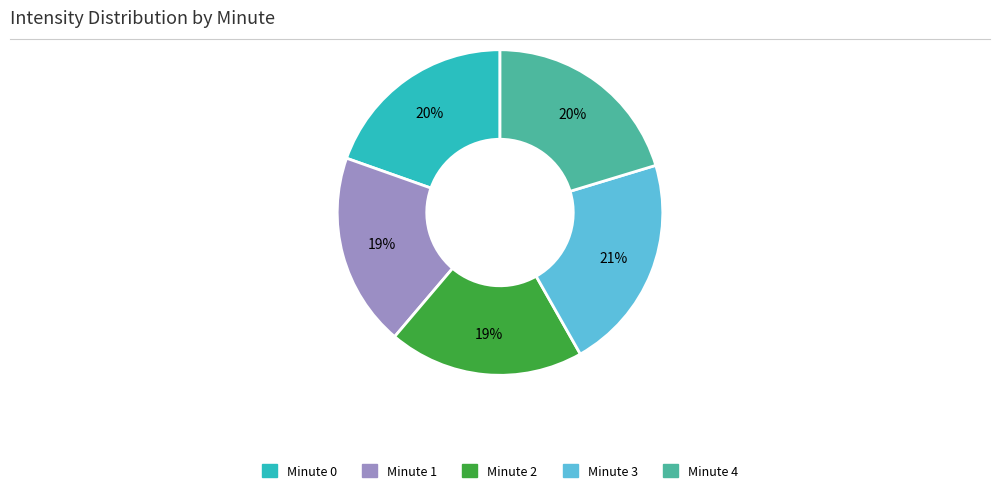

Is there a majority slice in this chart?

No